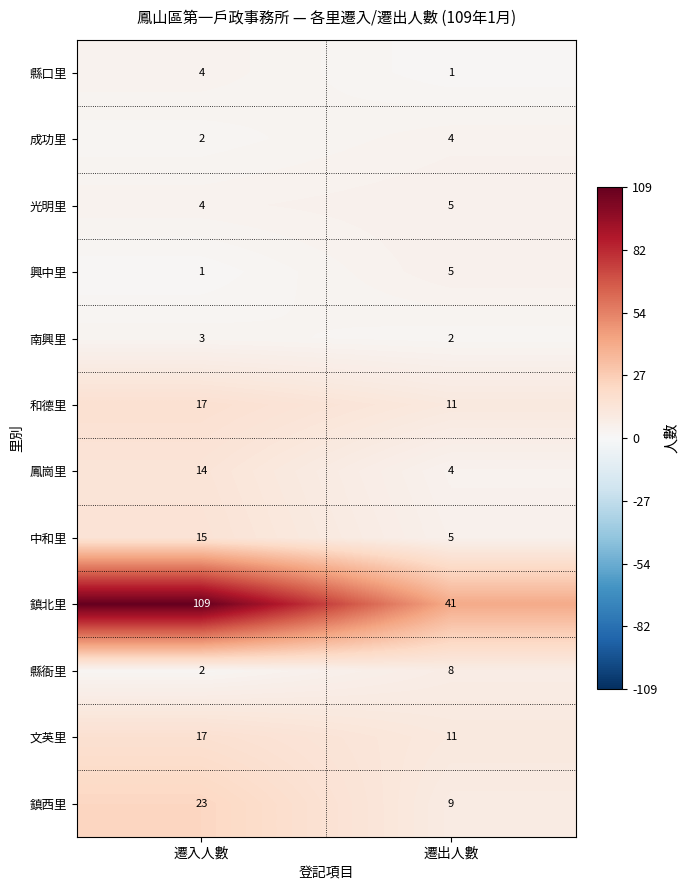

What is the sum of the 興中里 values at 遷入人數 and 遷出人數?

6